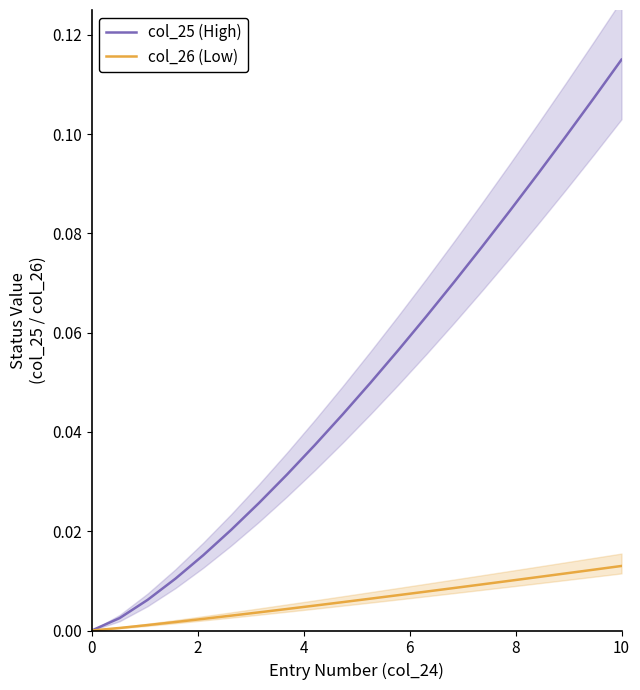

True or false: col_26 (Low) and col_25 (High) intersect in this chart.

False